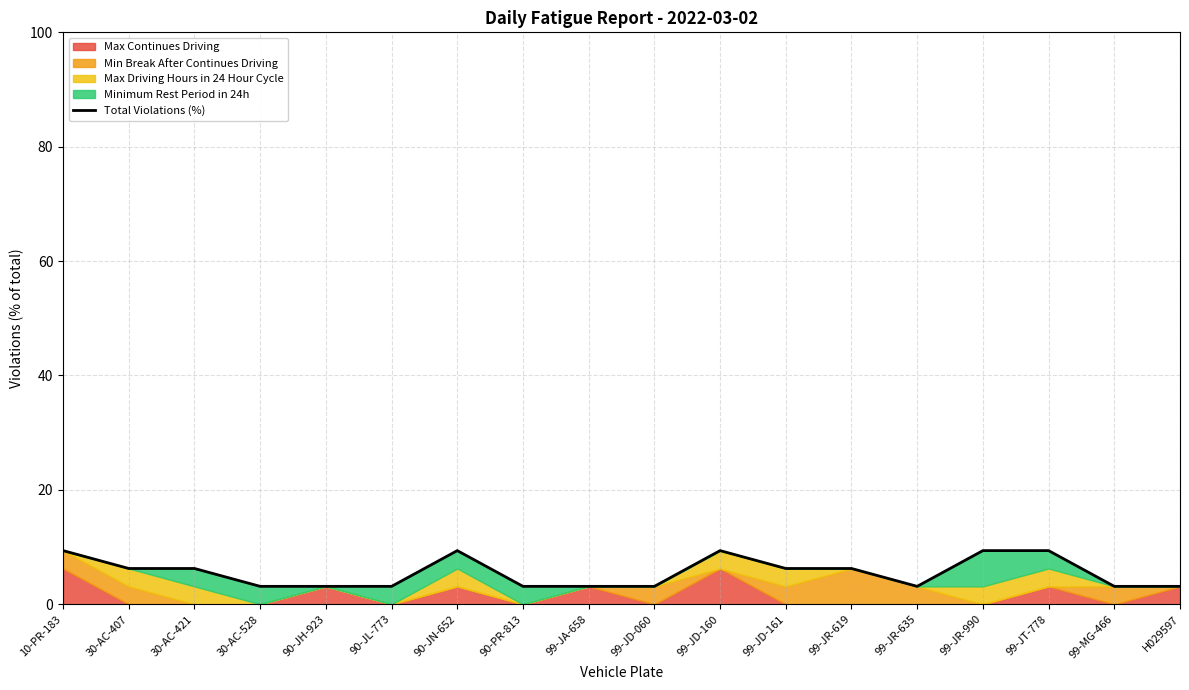

What is the average value?

5.6